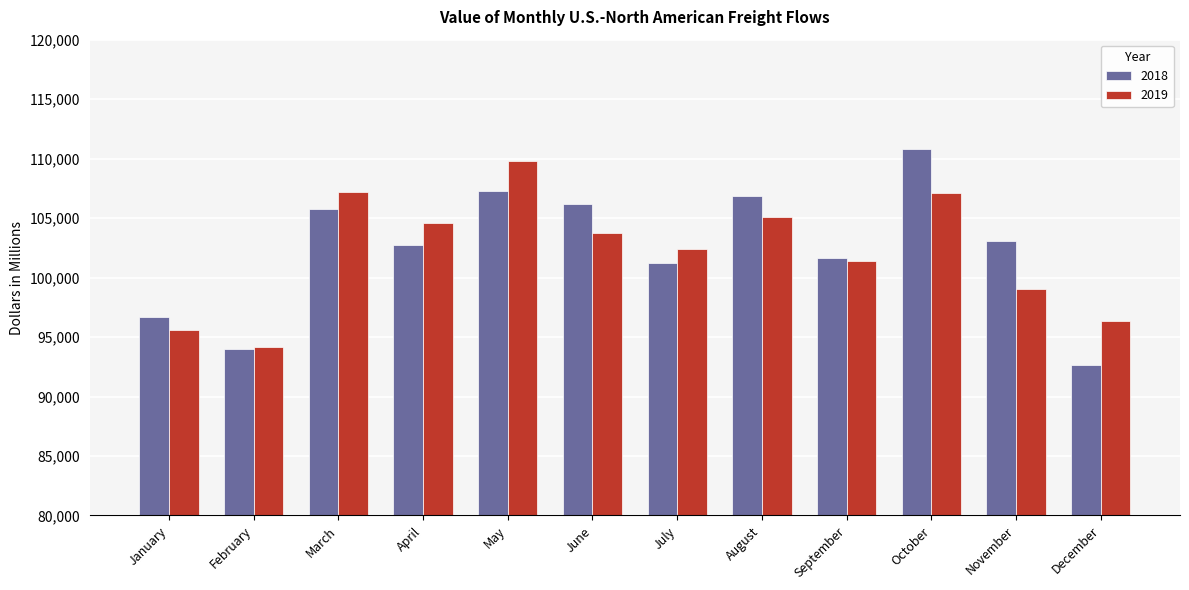

Which series has the largest range (max minus min)?

2018